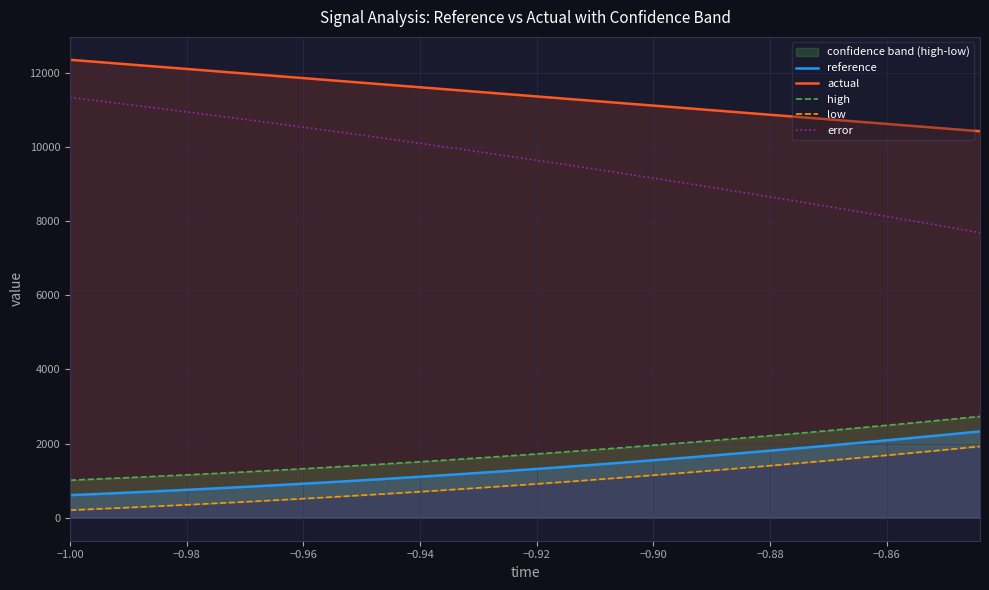

What is the difference between the maximum and minimum values in the reference series?

1718.8